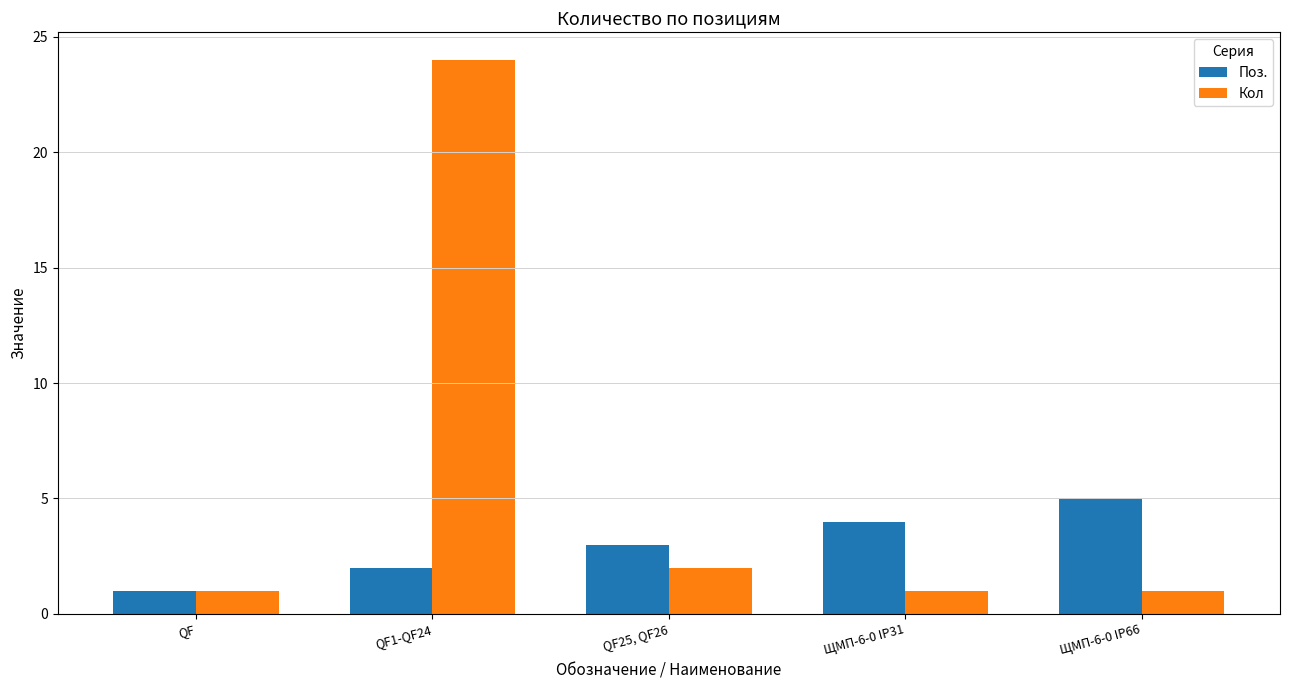

Reading right to left, list all the values displayed in this chart.

Поз.: ЩМП-6-0 IP66=5	ЩМП-6-0 IP31=4	QF25, QF26=3	QF1-QF24=2	QF=1
Кол: ЩМП-6-0 IP66=1	ЩМП-6-0 IP31=1	QF25, QF26=2	QF1-QF24=24	QF=1